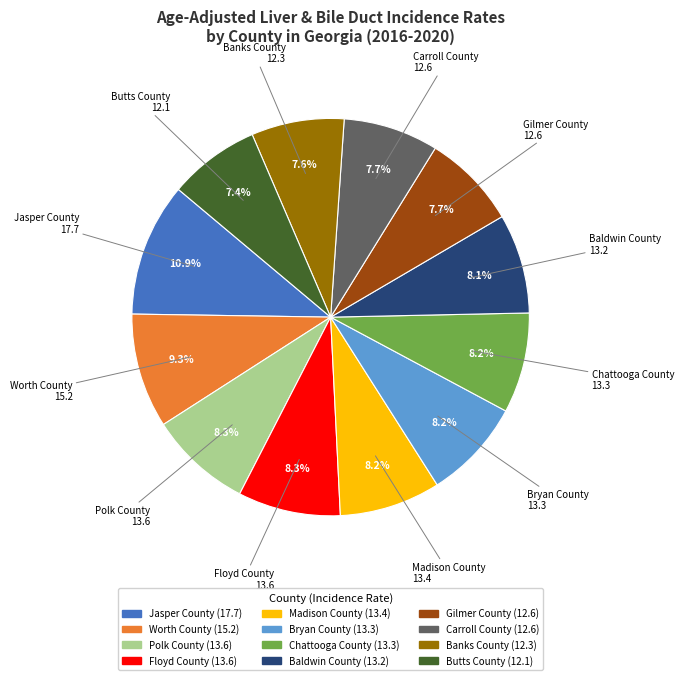

To the nearest percent, what is the combined percentage of Floyd County and Jasper County?

19%